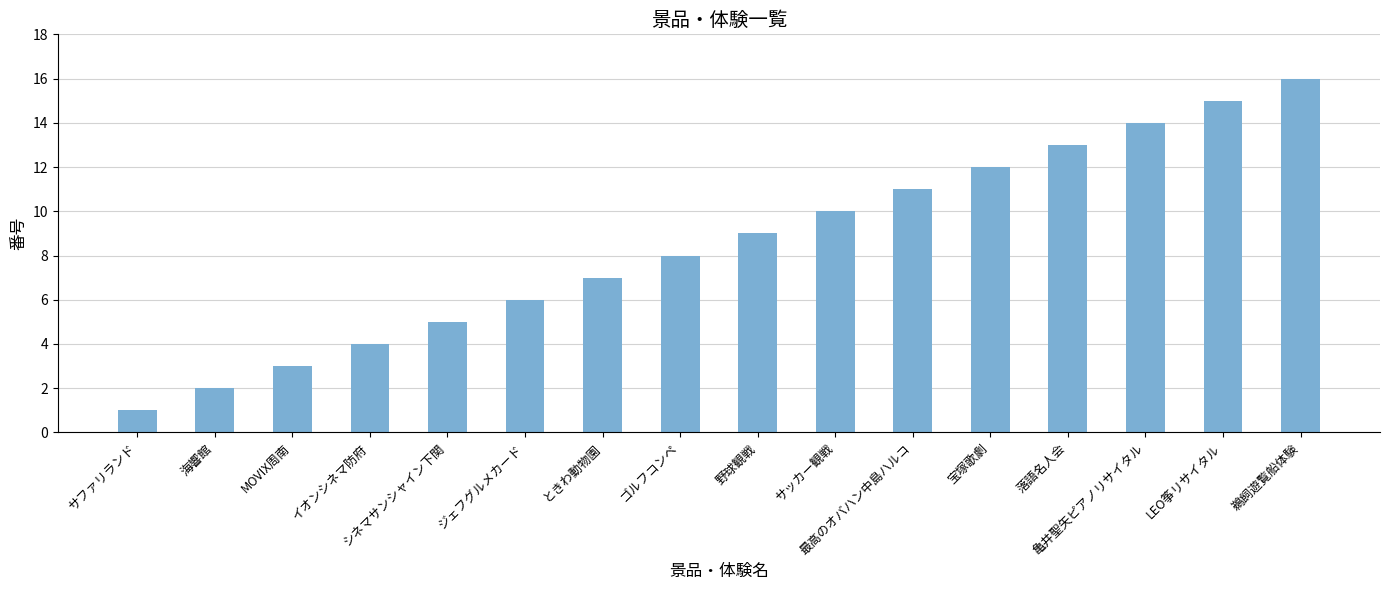

The value at イオンシネマ防府 is 1. True or false?

False